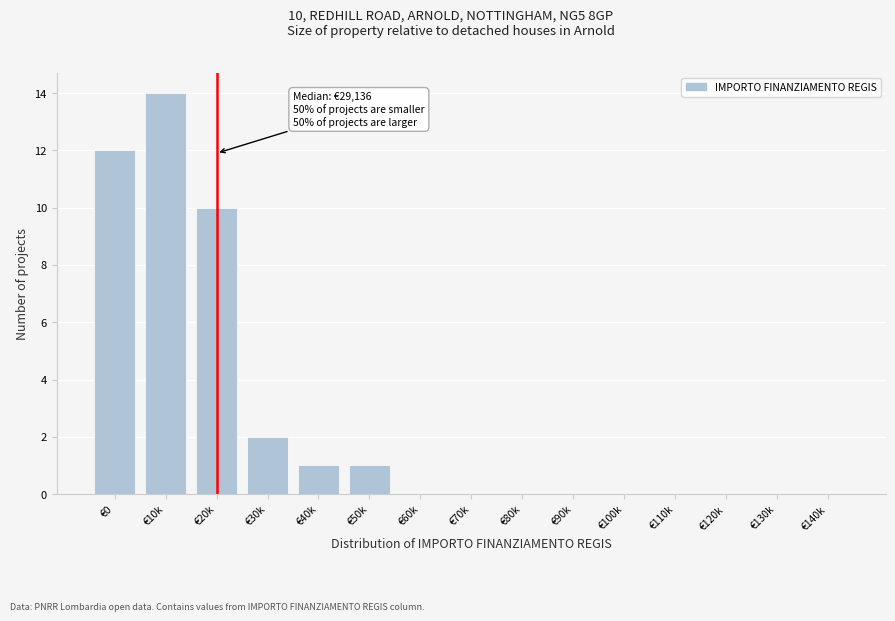

Reading left to right, list all the values displayed in this chart.

€0=12	€10k=14	€20k=10	€30k=2	€40k=1	€50k=1	€60k=0	€70k=0	€80k=0	€90k=0	€100k=0	€110k=0	€120k=0	€130k=0	€140k=0